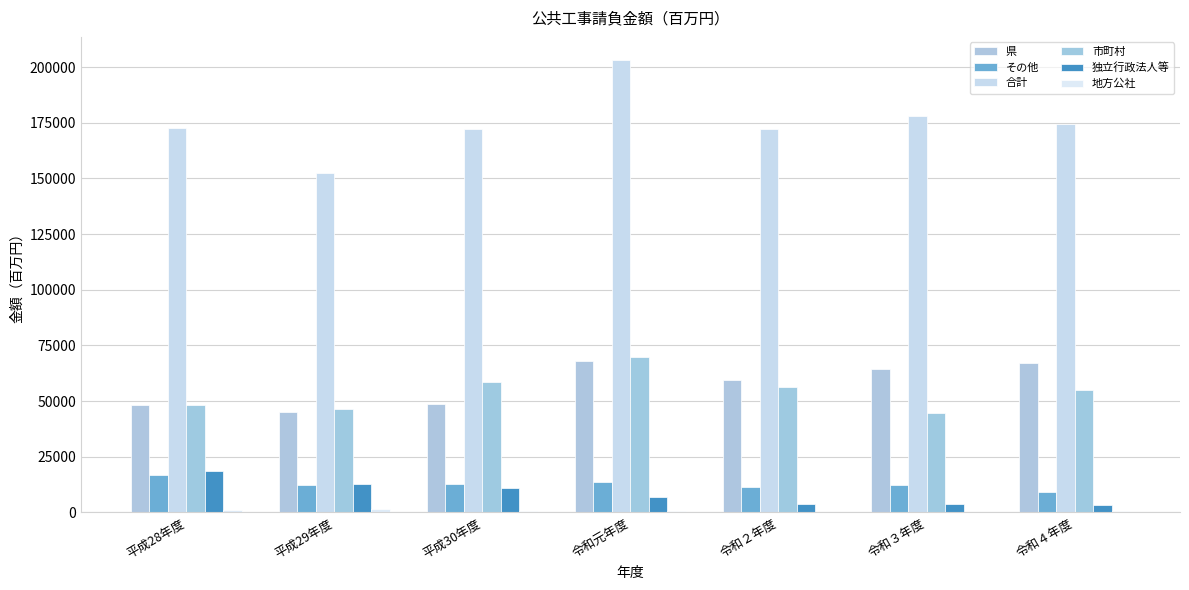

How many groups of bars are there?

7